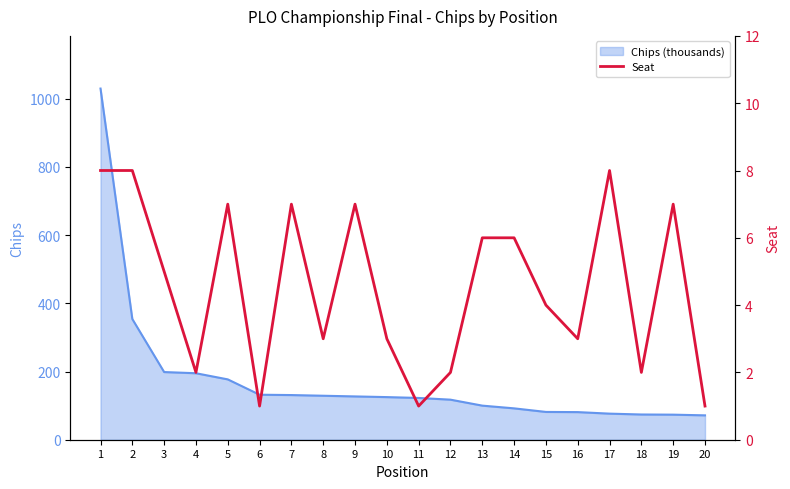

Does the chart have visible grid lines?

No